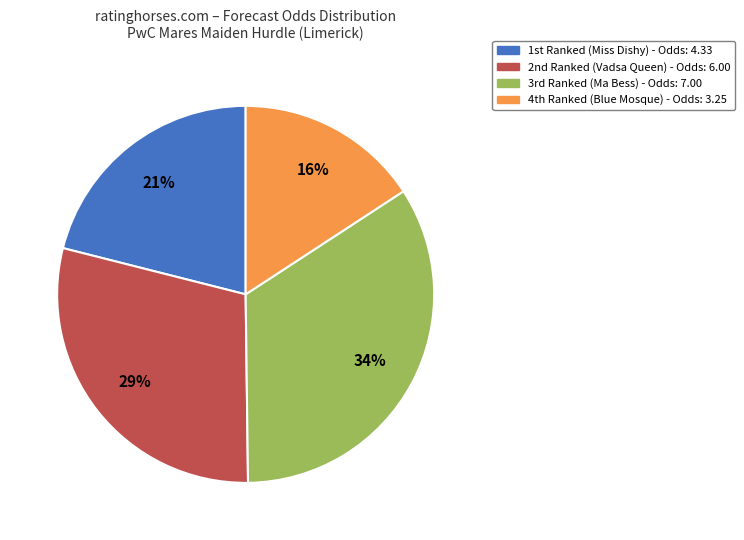

How many segments does this pie chart have?

4